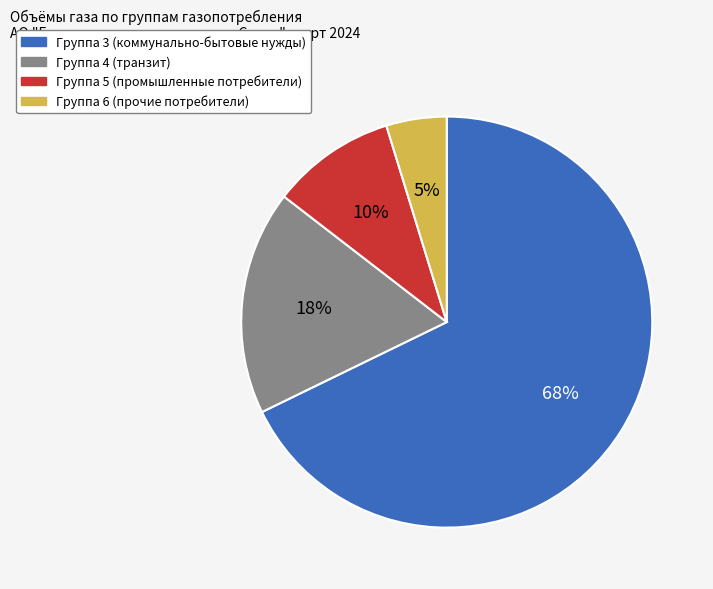

To the nearest percent, what is the average slice percentage?

25%